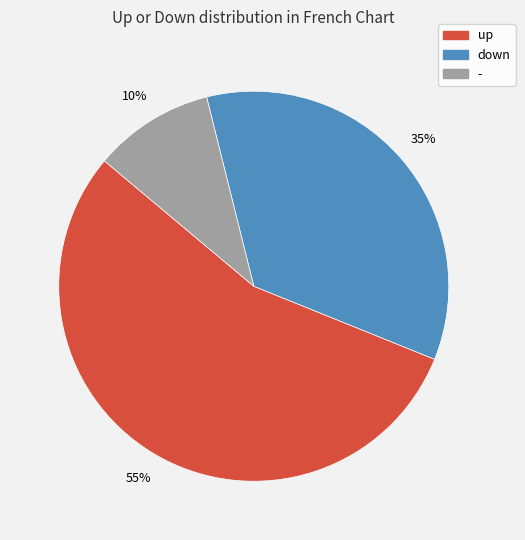

To the nearest percent, what is the difference between the down and - slice percentages?

25%